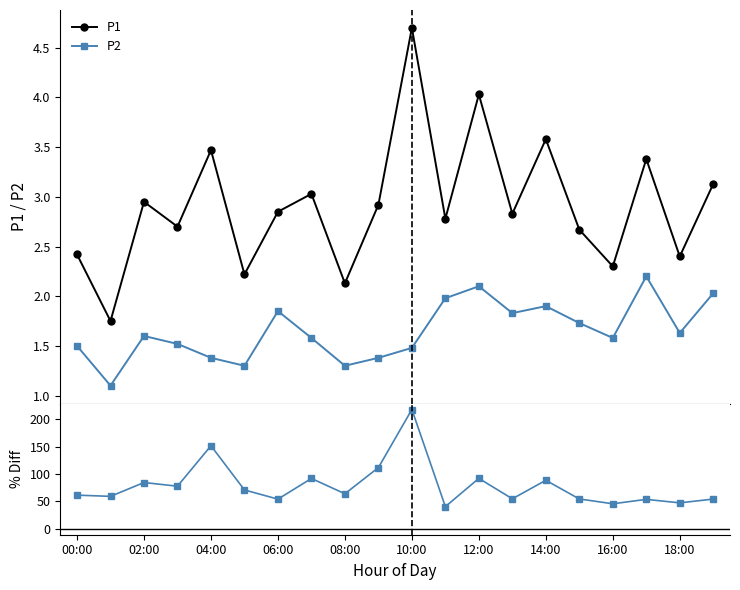

Is it true that P2 equals 2.2 at 17?

True